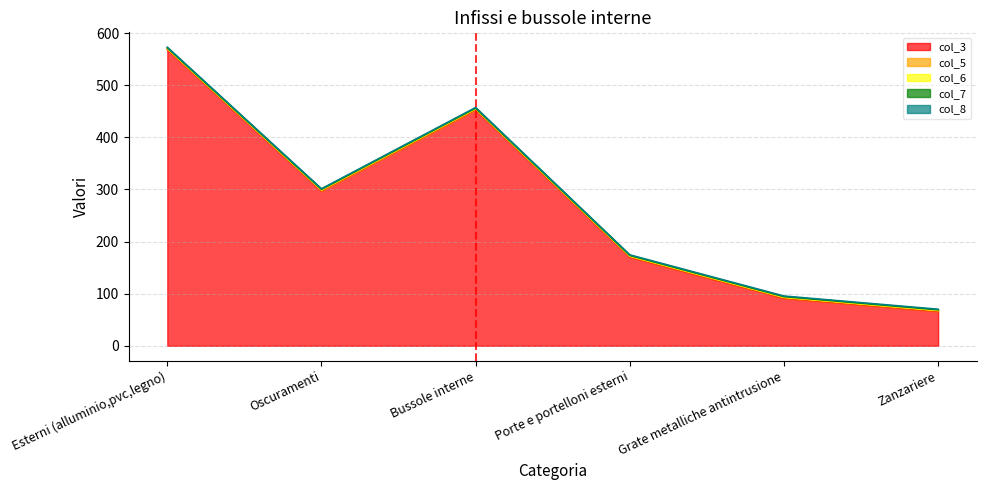

True or false: col_8 and col_3 cross at least once.

False